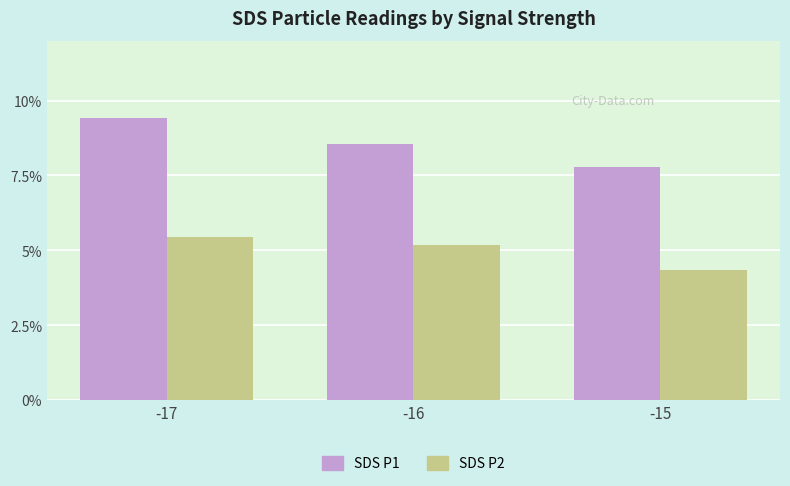

Are the bars horizontal?

No